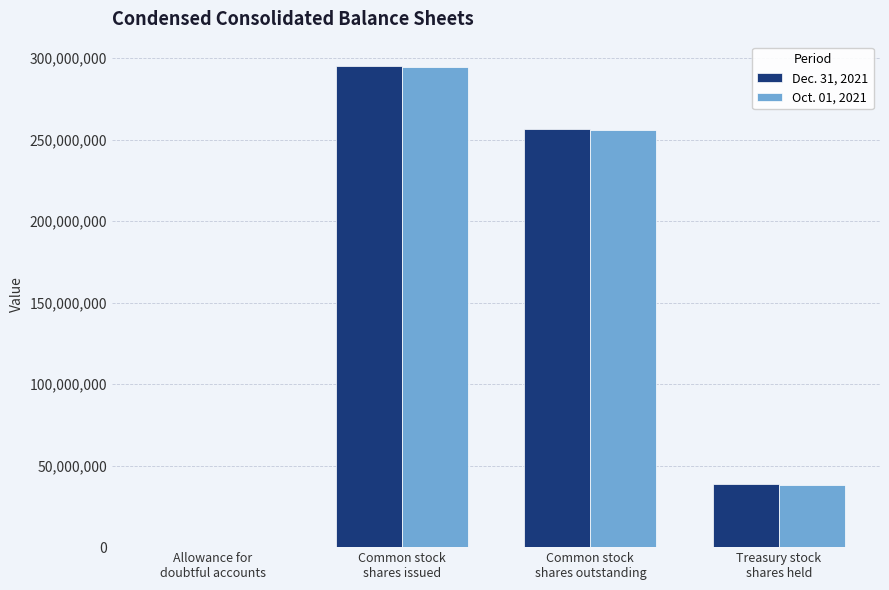

True or false: Dec. 31, 2021 has a value of 181194243 at Common stock
shares issued.

False